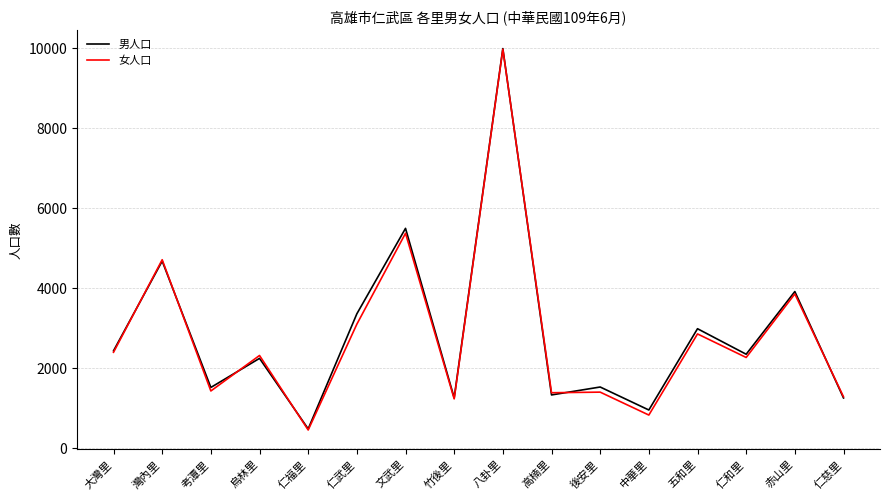

What is the minimum value shown in the chart?

458